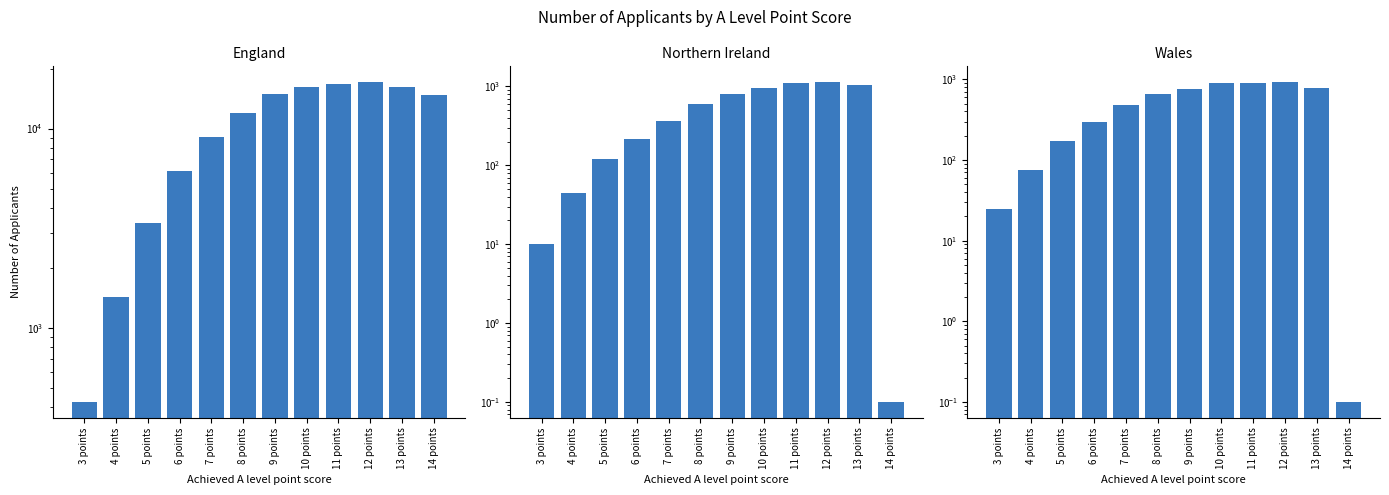

What is the smallest value displayed?

0.1